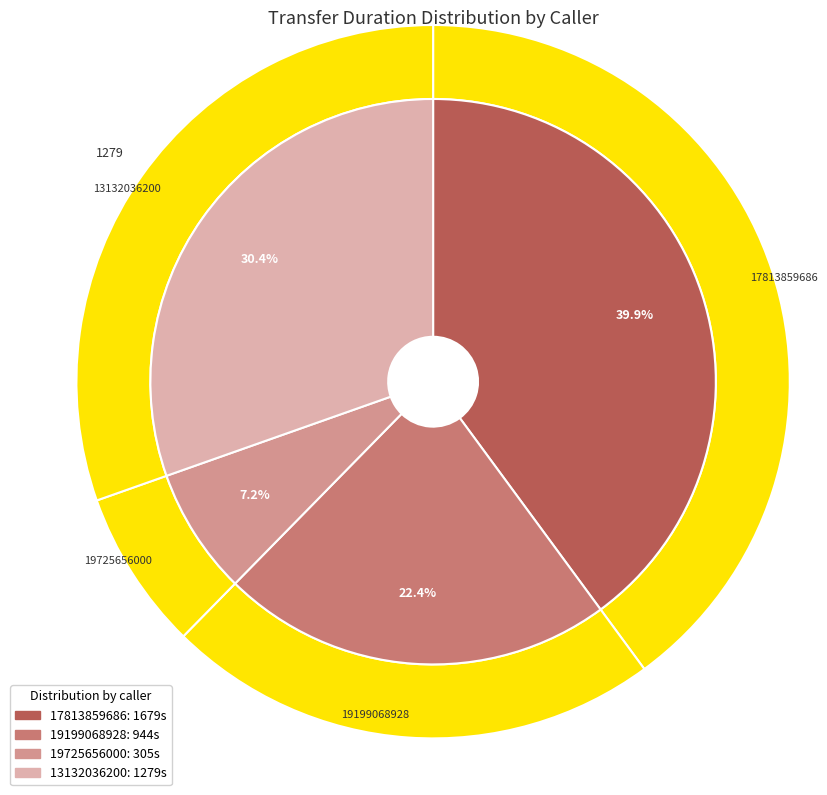

Which slice is the smallest?

19725656000